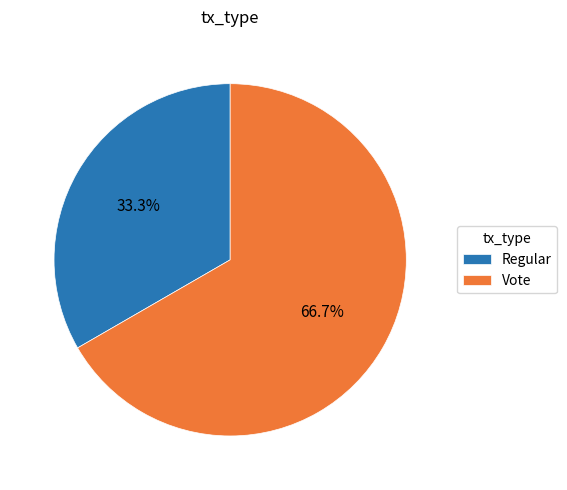

To the nearest percent, what percentage of the pie is Vote?

67%